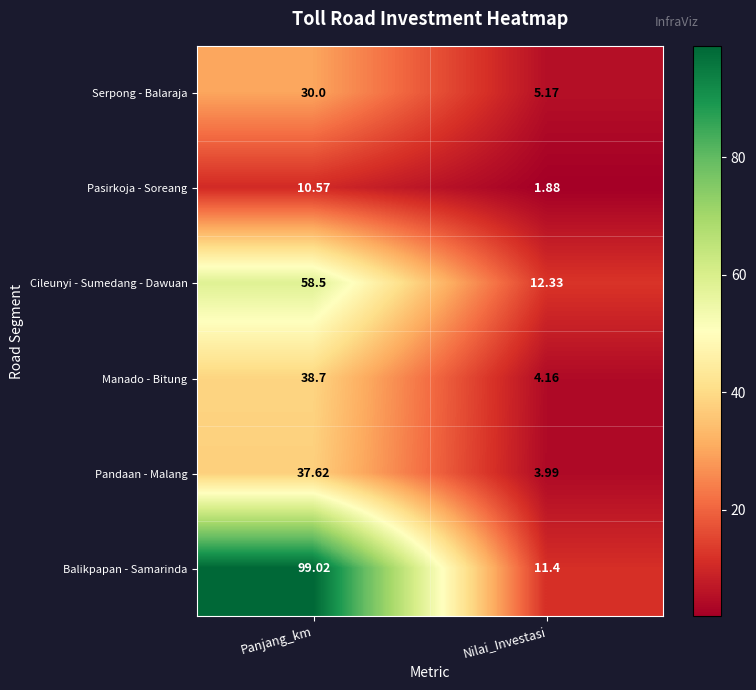

Which series has the largest total across all categories?

Balikpapan - Samarinda